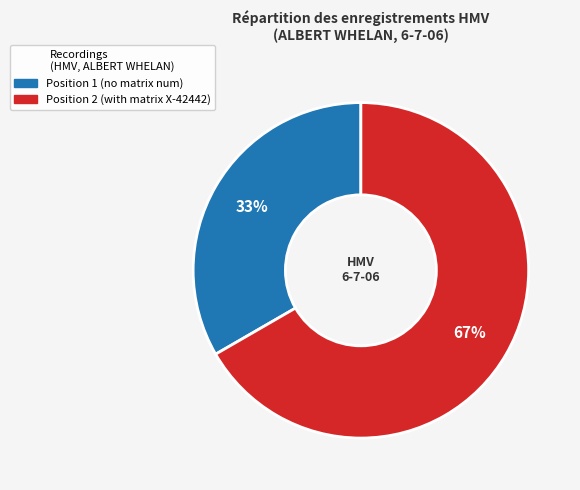

To the nearest percent, what is the average slice percentage?

50%